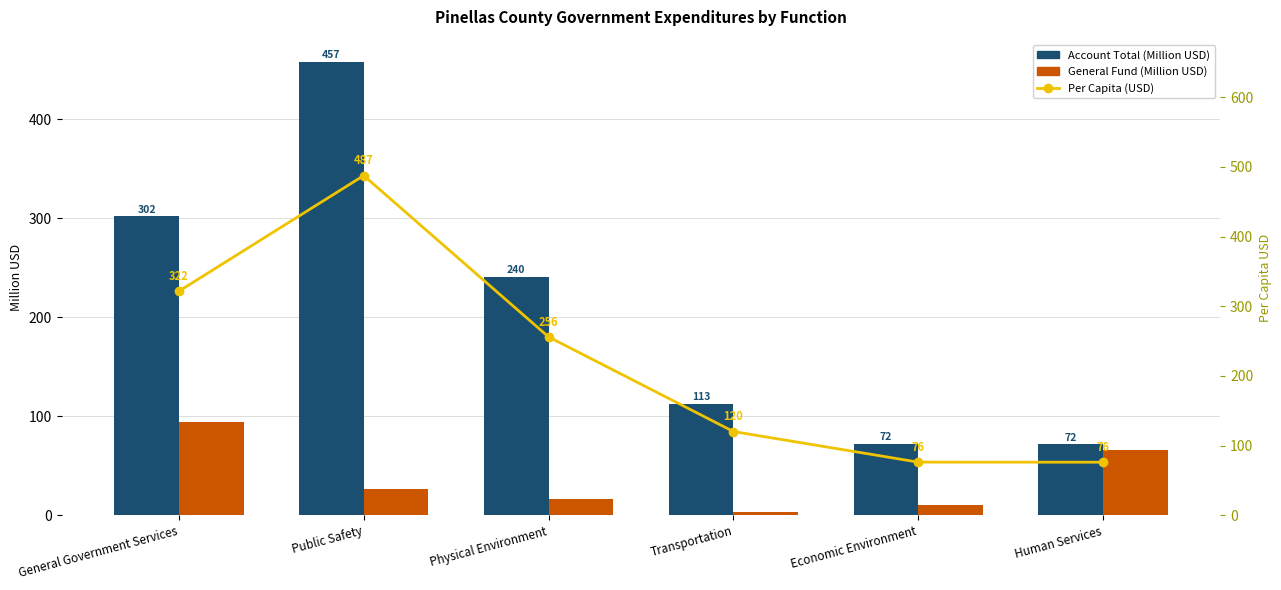

Where is Per Capita (USD) nearest to the value 281?

Physical Environment